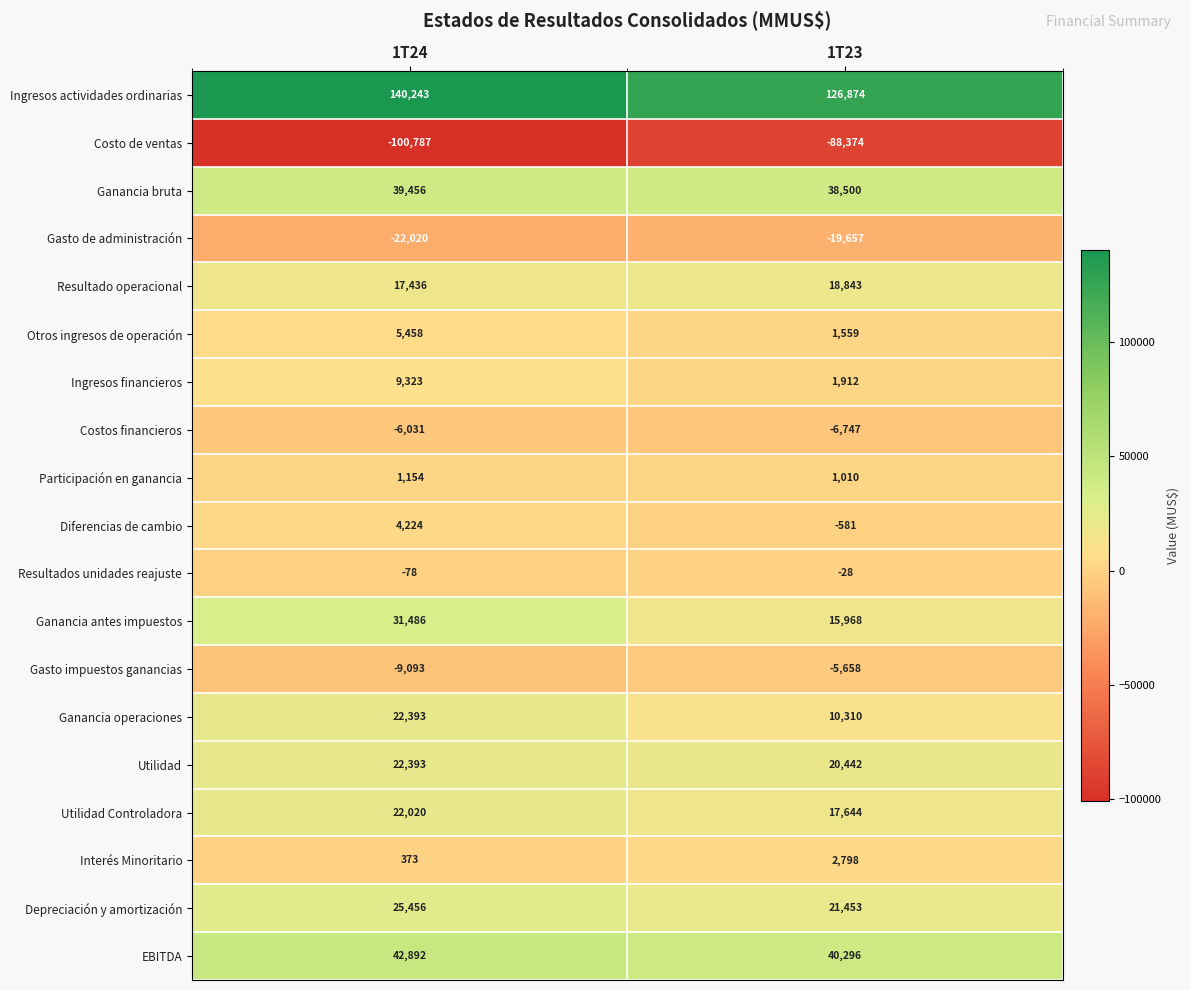

List the labels in order of Participación en ganancia value, smallest first.

1T23, 1T24